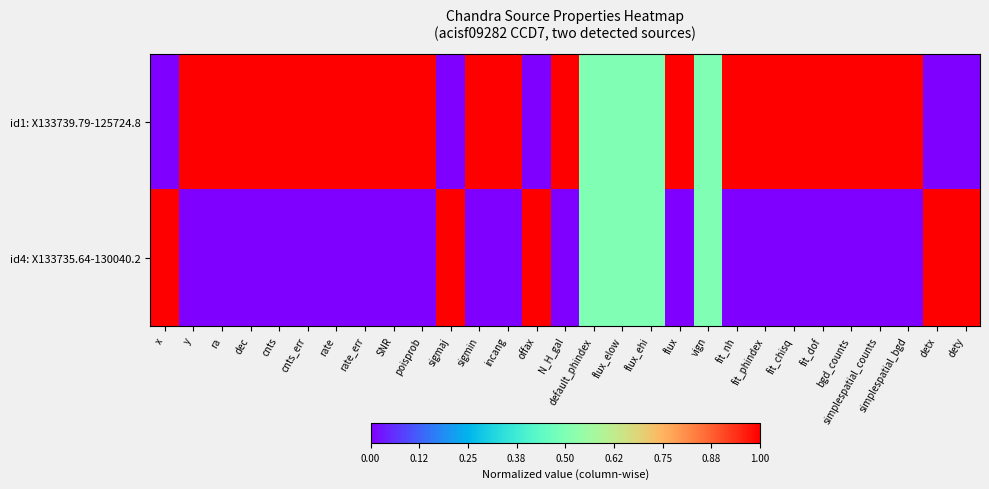

What is the total value across all series at x?

1.0